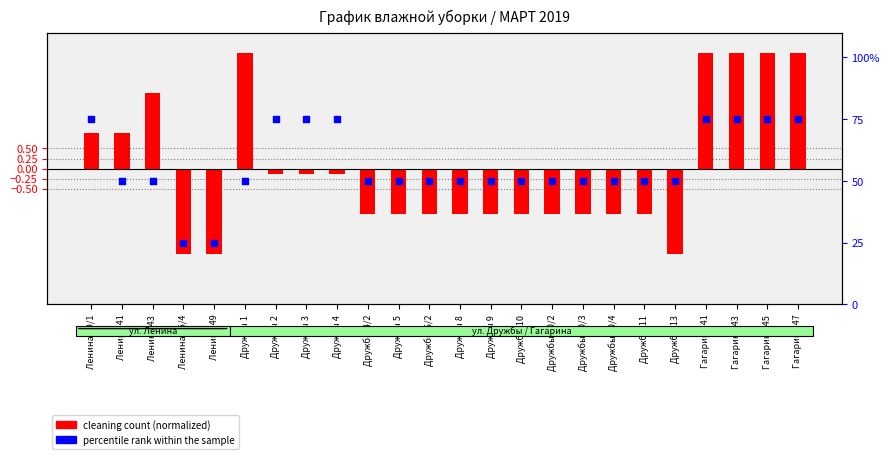

Which series reaches the minimum Y coordinate?

cleaning count (normalized)